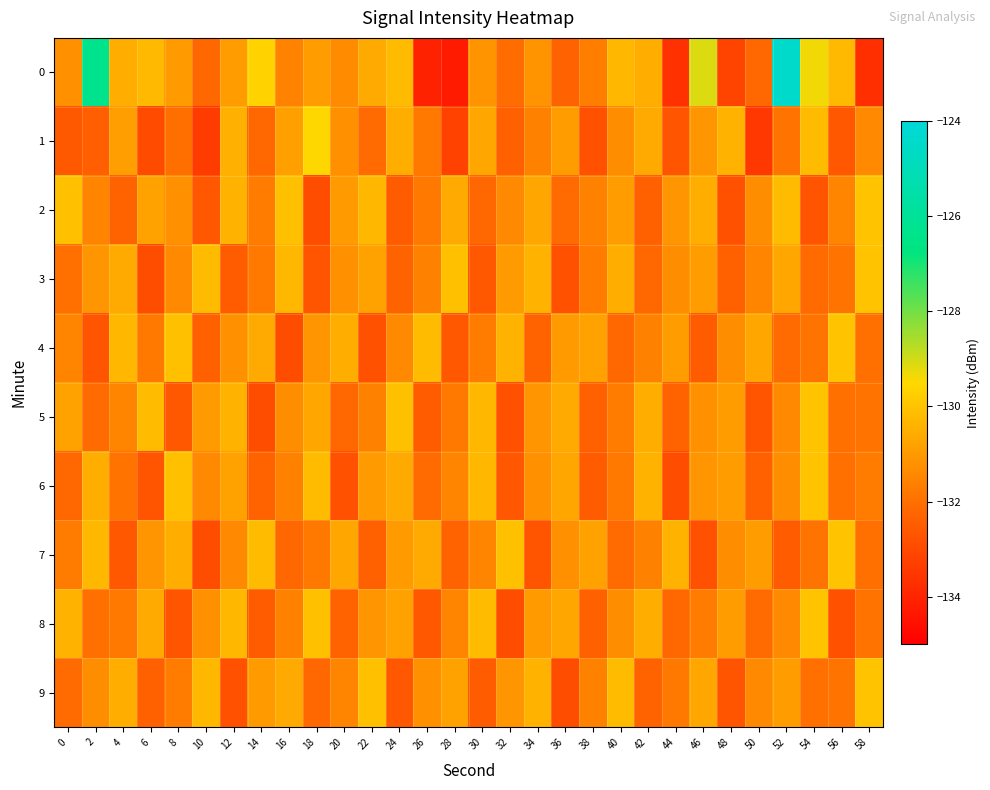

What is the spread (max minus min) of values at 50?

2.8